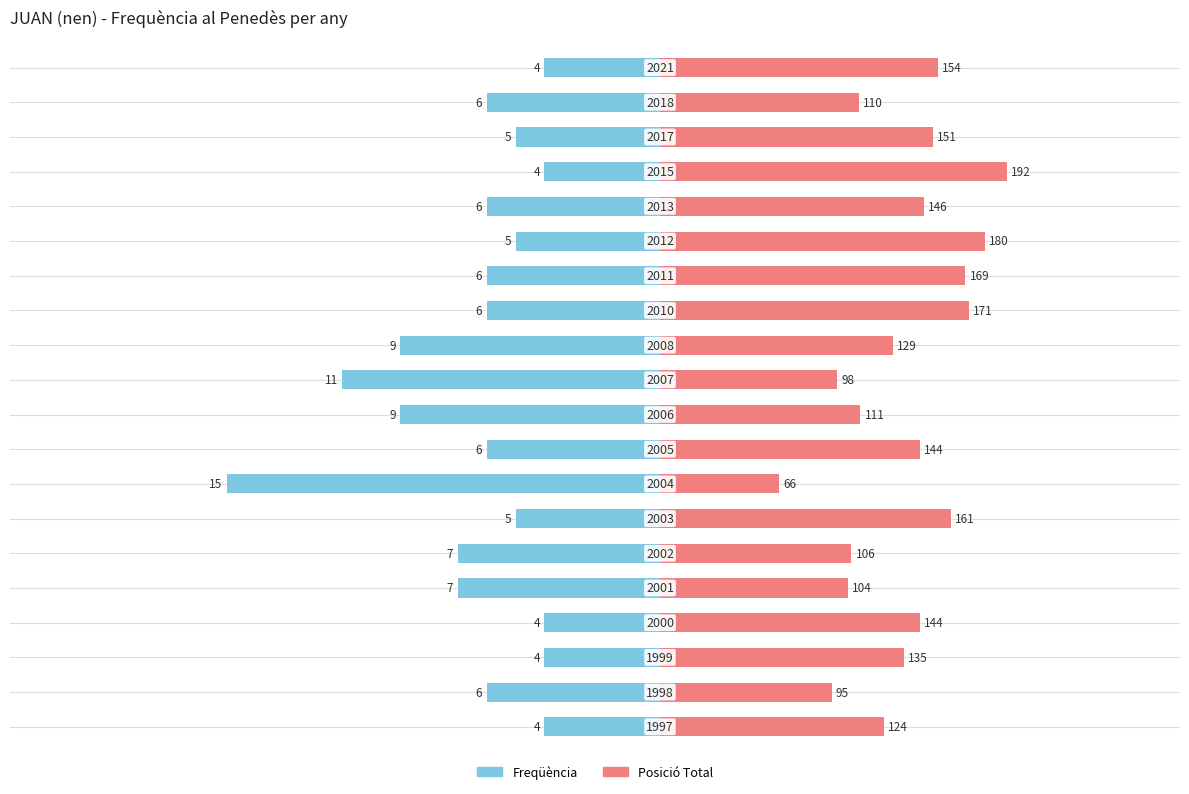

Between 16 and 3, which is larger?

16